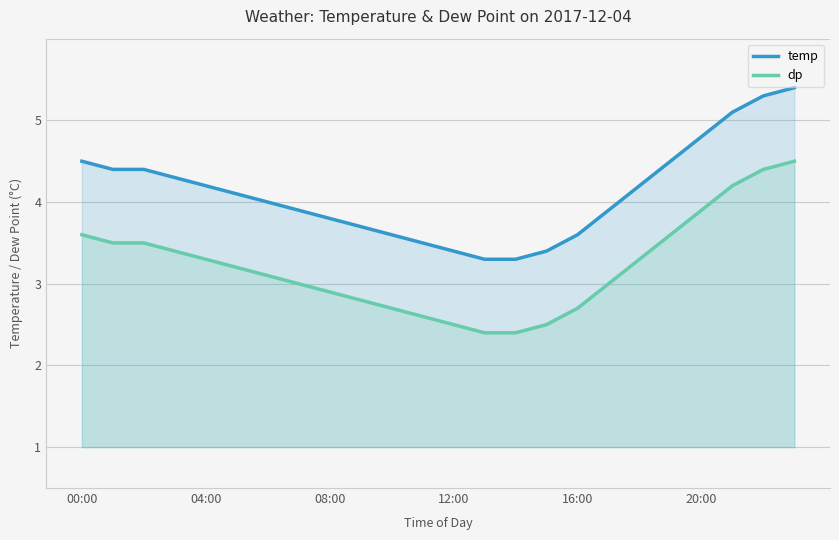

True or false: dp and temp intersect in this chart.

False